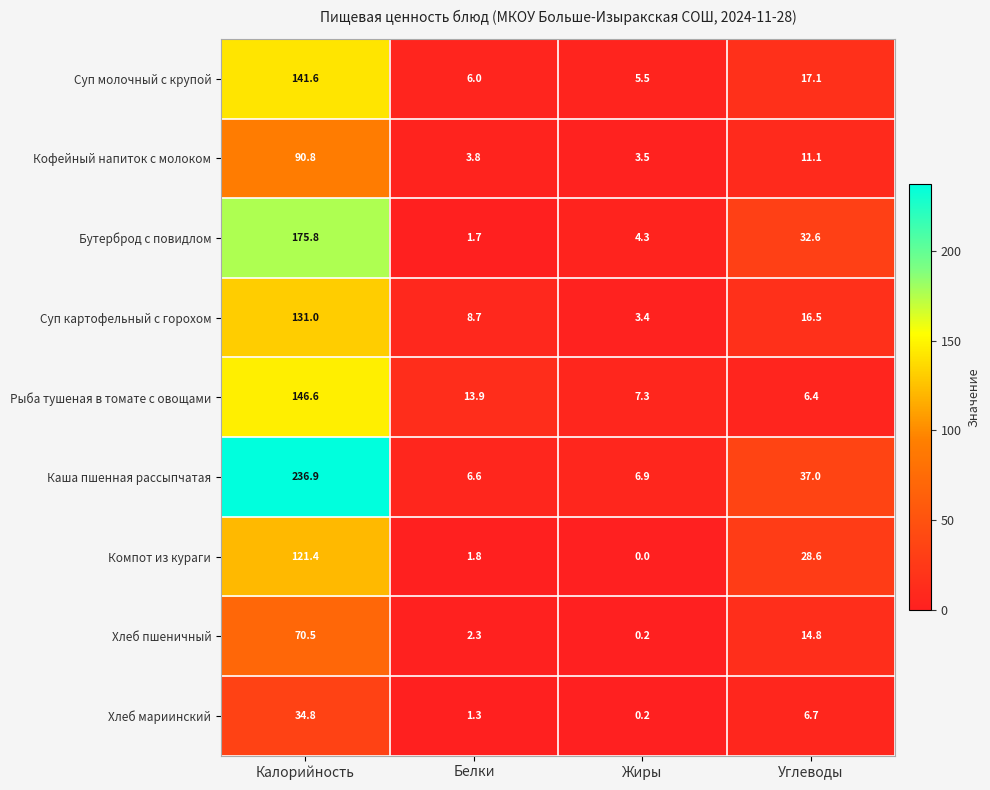

How many distinct data groups are displayed?

9